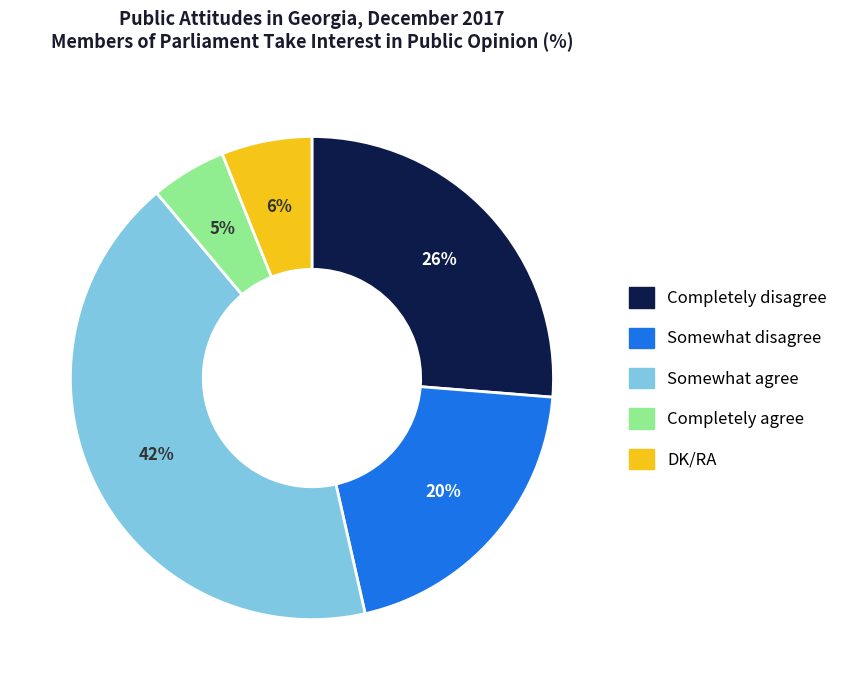

How many segments does this pie chart have?

5